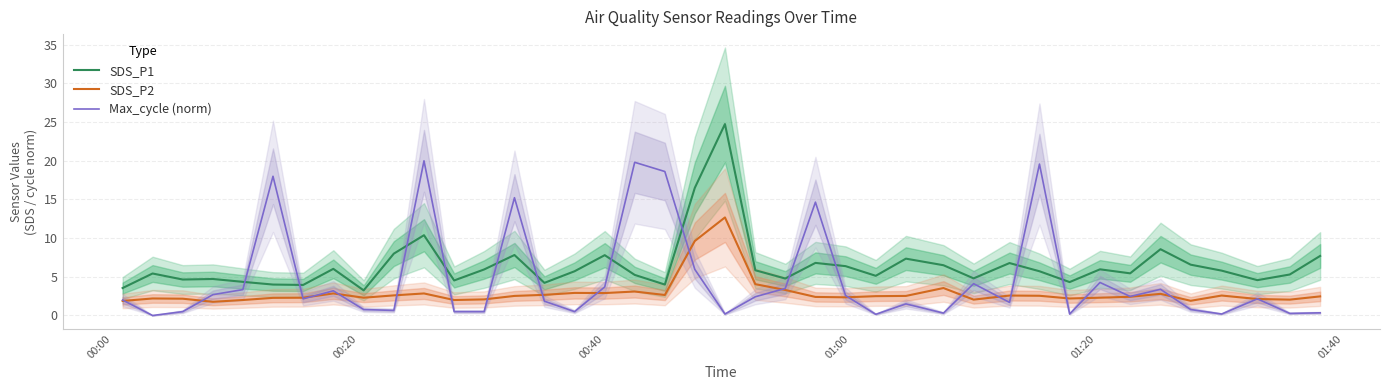

What is the maximum value for SDS_P1?

24.8